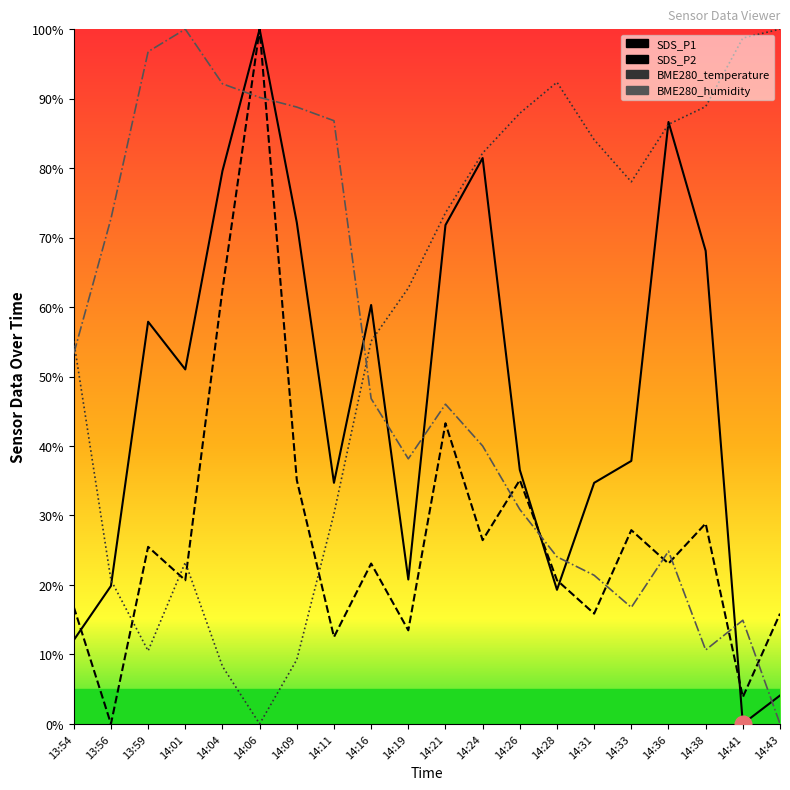

True or false: BME280_humidity has more than 0 points higher than both neighbors.

True